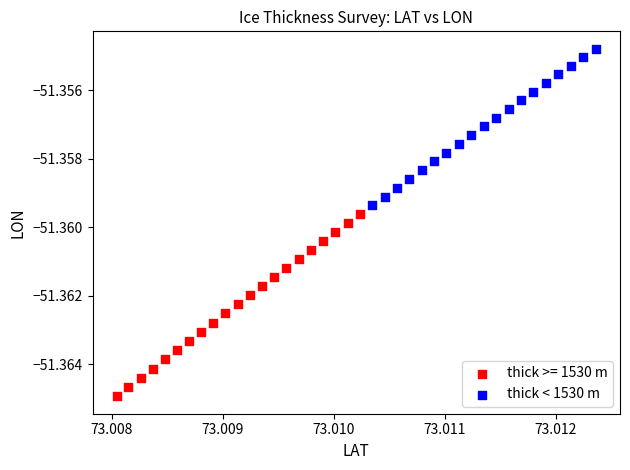

Which series reaches the maximum Y coordinate?

thick < 1530 m